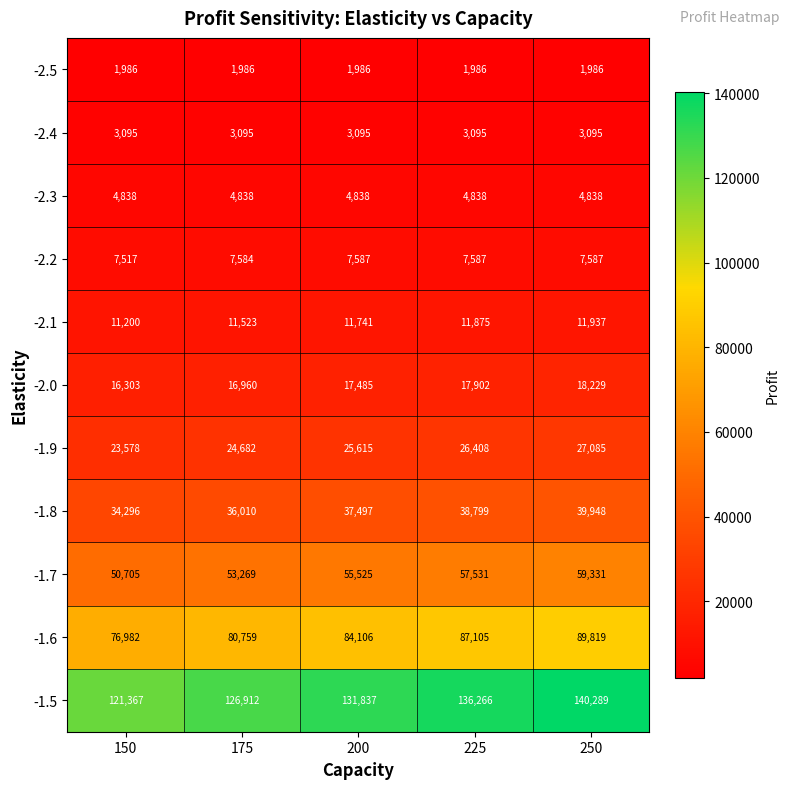

Count the -1.7 values in the range 53269 to 57531.

3